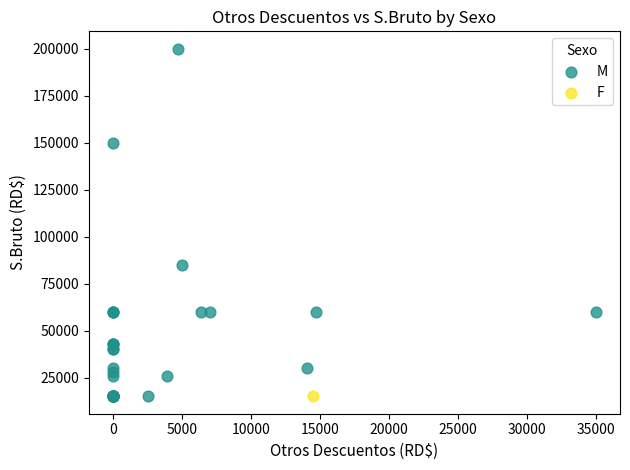

What are all the series names shown in the legend?

M, F